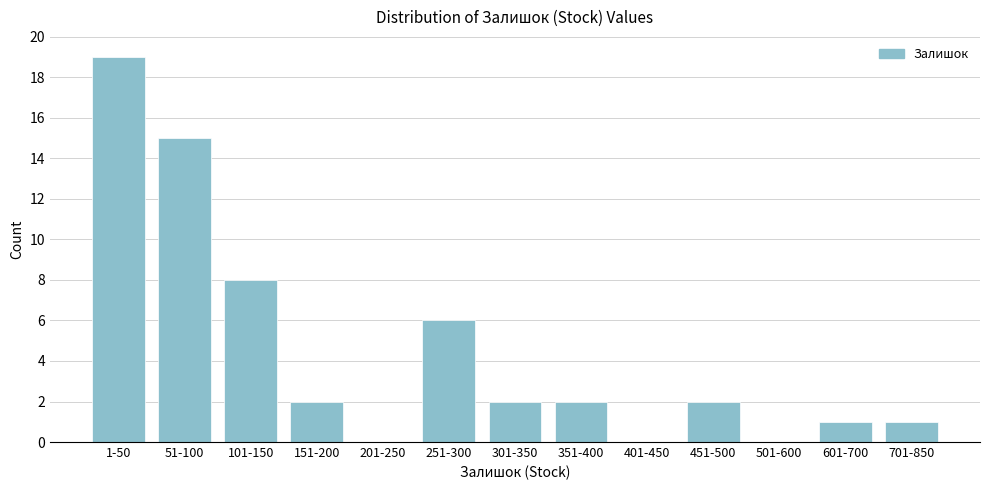

Reading right to left, what are all the values shown in this chart?

701-850=1	601-700=1	501-600=0	451-500=2	401-450=0	351-400=2	301-350=2	251-300=6	201-250=0	151-200=2	101-150=8	51-100=15	1-50=19